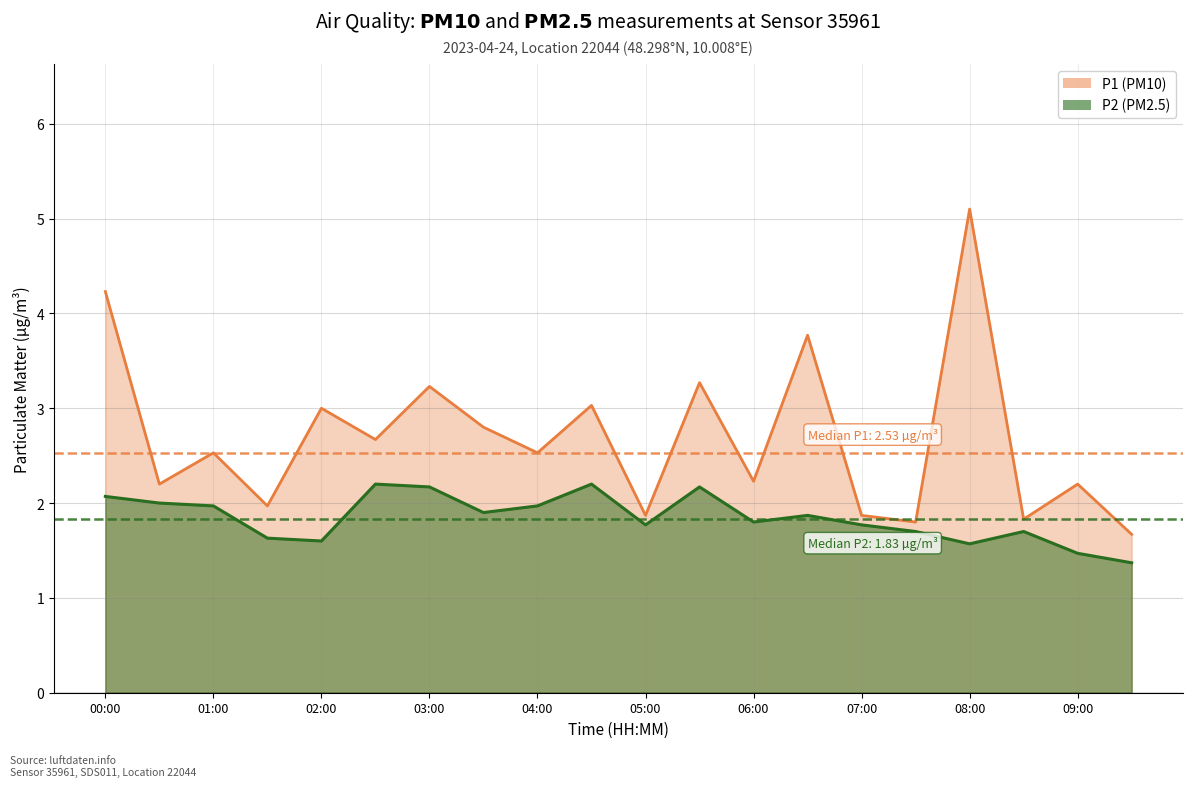

At which category is the sum across all series the highest?

08:00